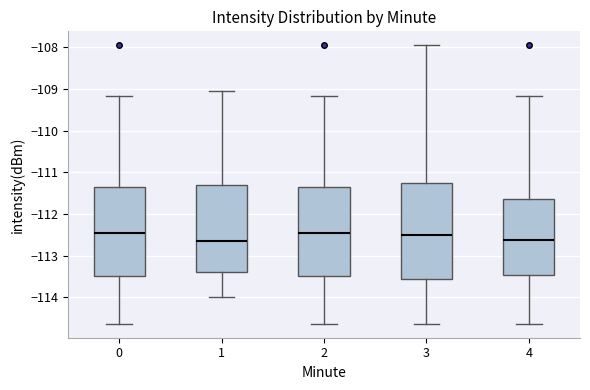

Comparing the boxes themselves (not the whiskers), which one is the tallest?

3